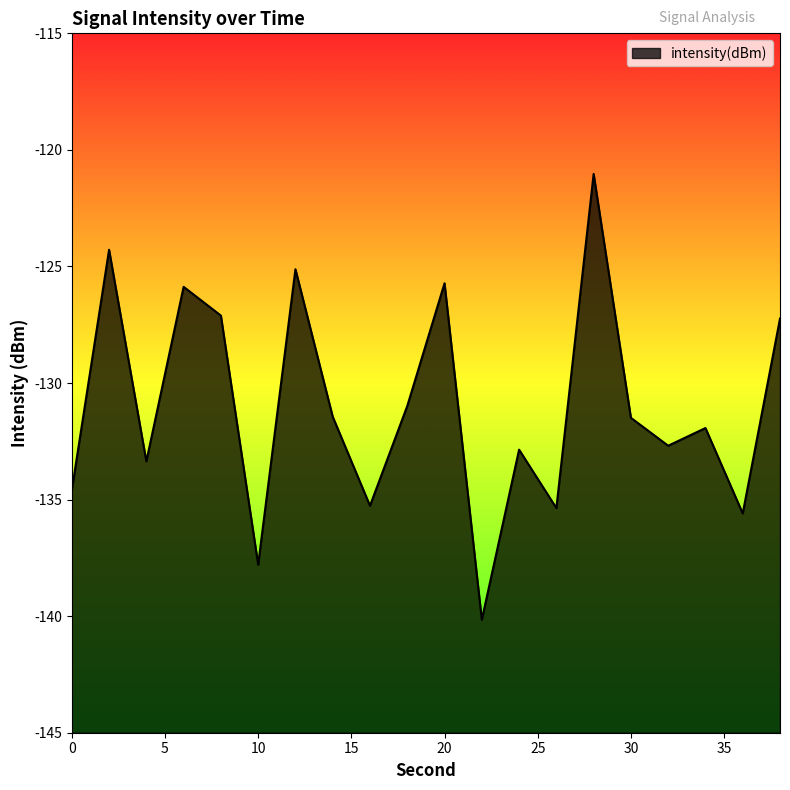

Read the value at 4.

-133.4